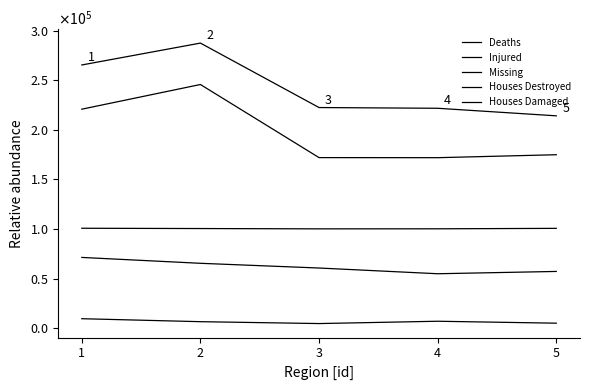

At which category is the sum across all series the highest?

2